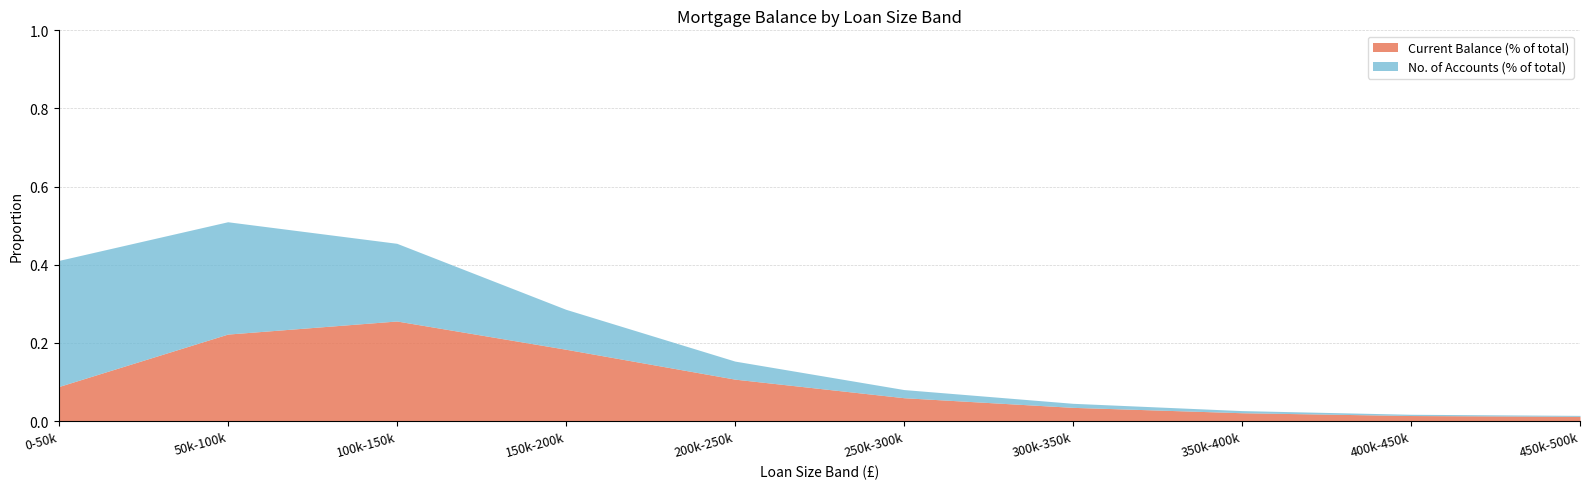

At which category is the sum across all series the highest?

50k-100k